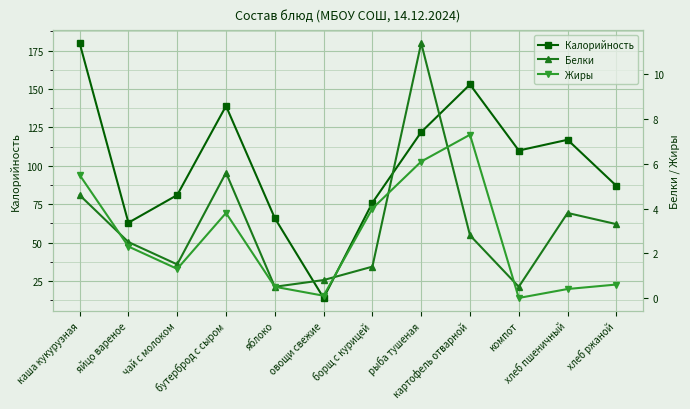

What is the total value across all series at хлеб пшеничный?

121.2